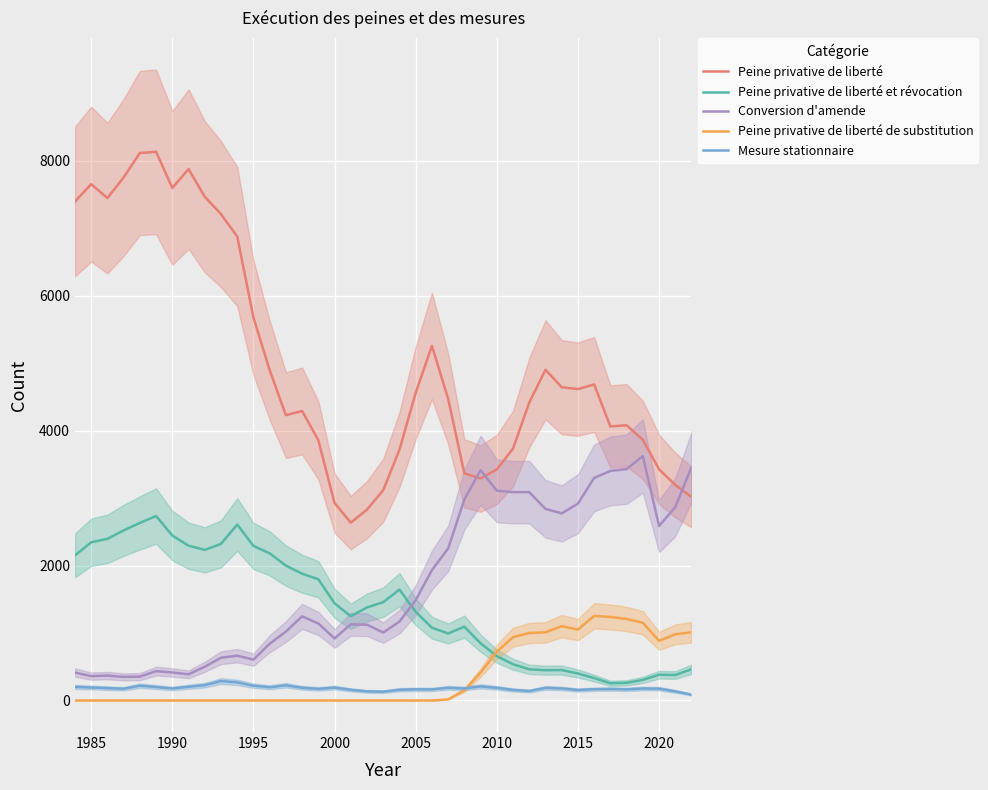

Is it true that Peine privative de liberté equals 3424 at 2010?

True